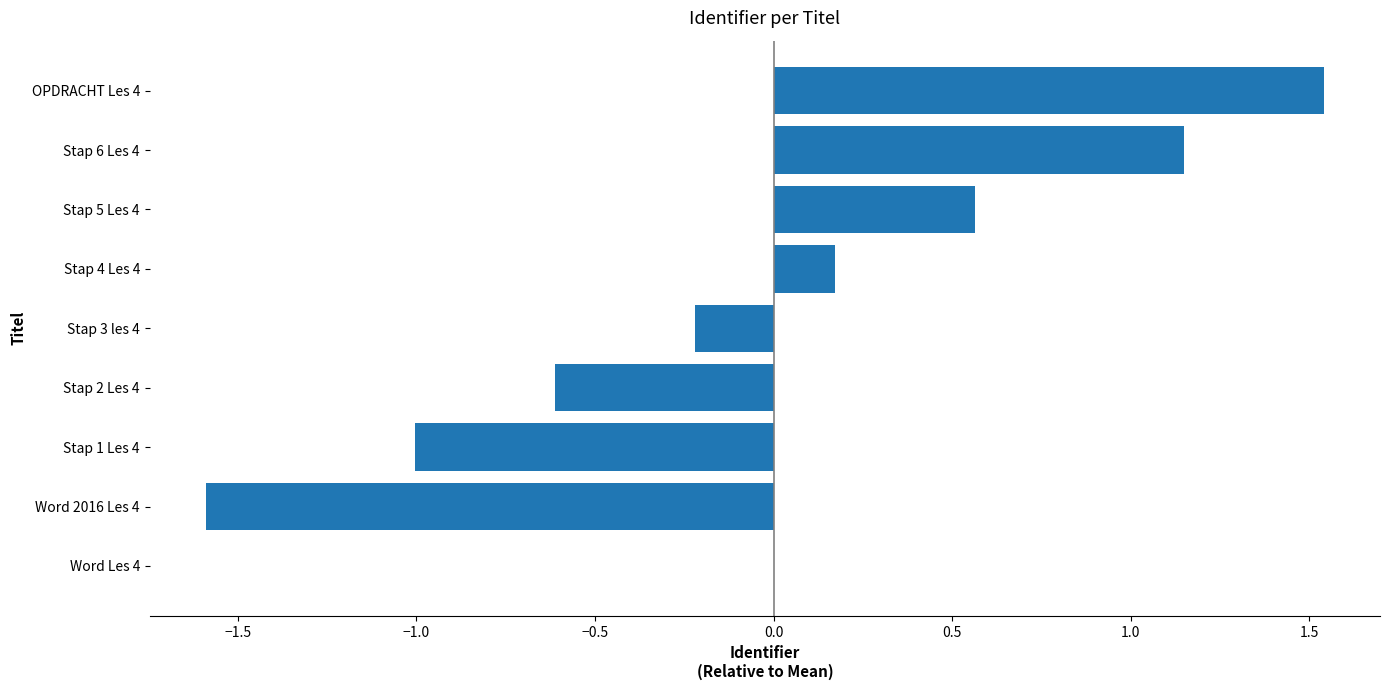

Which has a higher value, Word Les 4 or Stap 4 Les 4?

Stap 4 Les 4